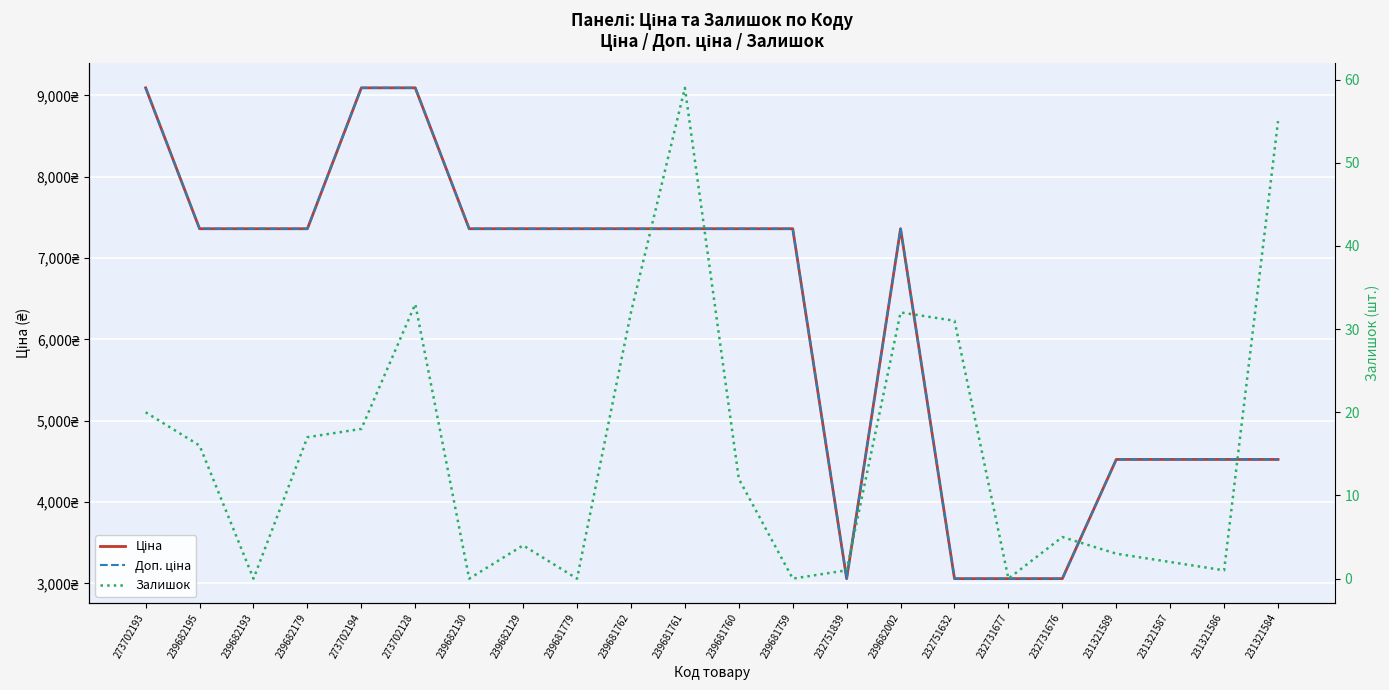

What is the difference between the Доп. ціна values at 239682179 and 231321589?

2835.2